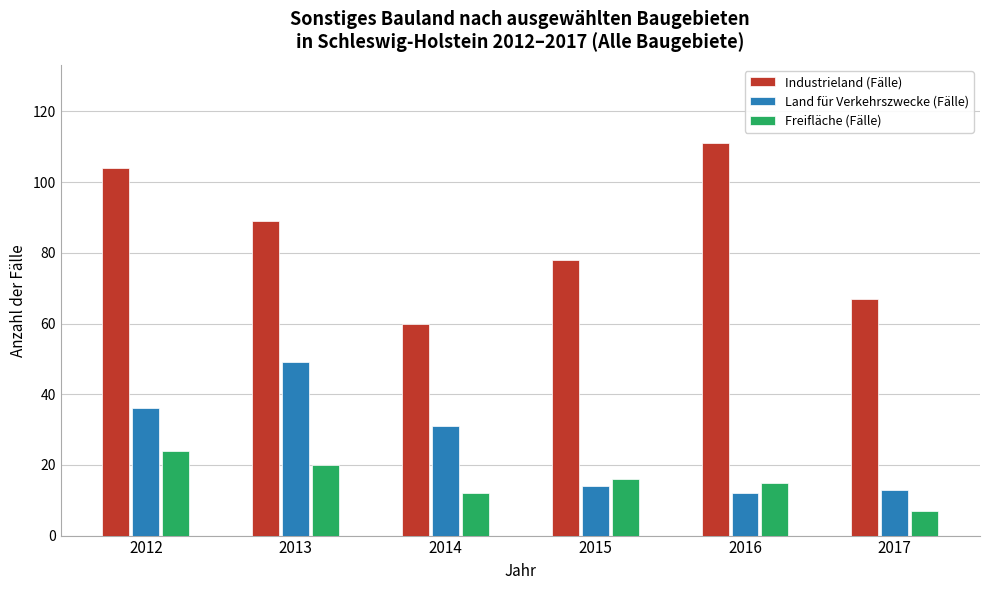

Reading right to left, transcribe all the data shown in this chart.

Industrieland (Fälle): 67	111	78	60	89	104
Land für Verkehrszwecke (Fälle): 13	12	14	31	49	36
Freifläche (Fälle): 7	15	16	12	20	24